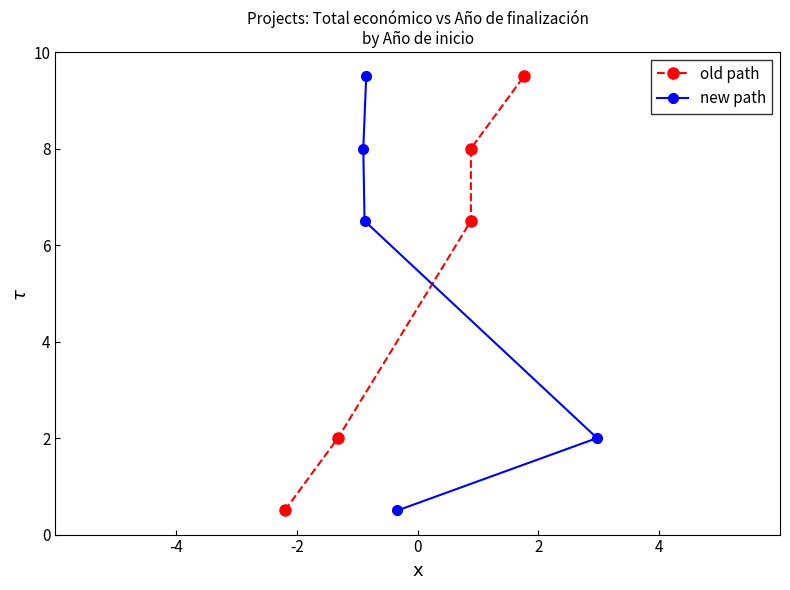

What is the lowest value of the new path series?

0.5